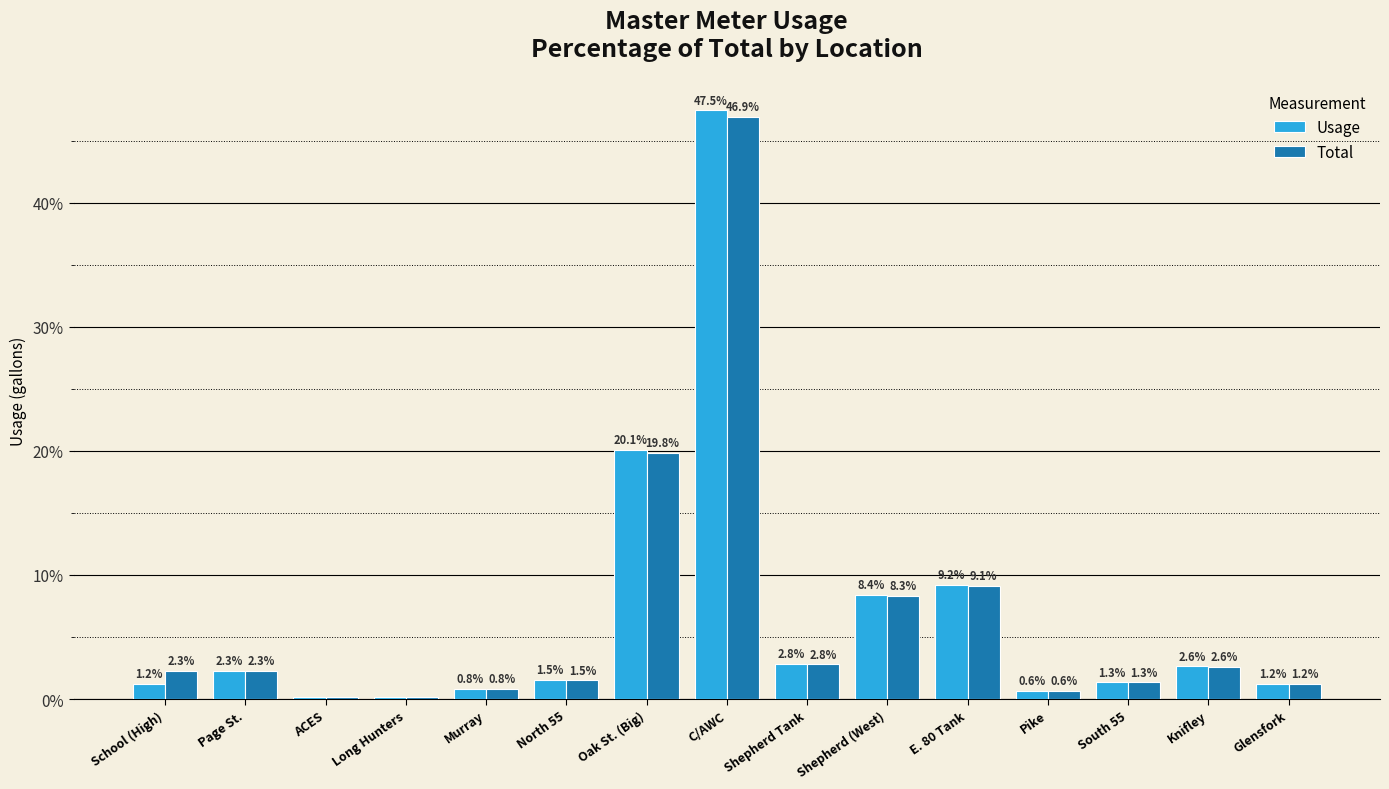

The Usage series shows 8.4 at Shepherd (West). True or false?

True